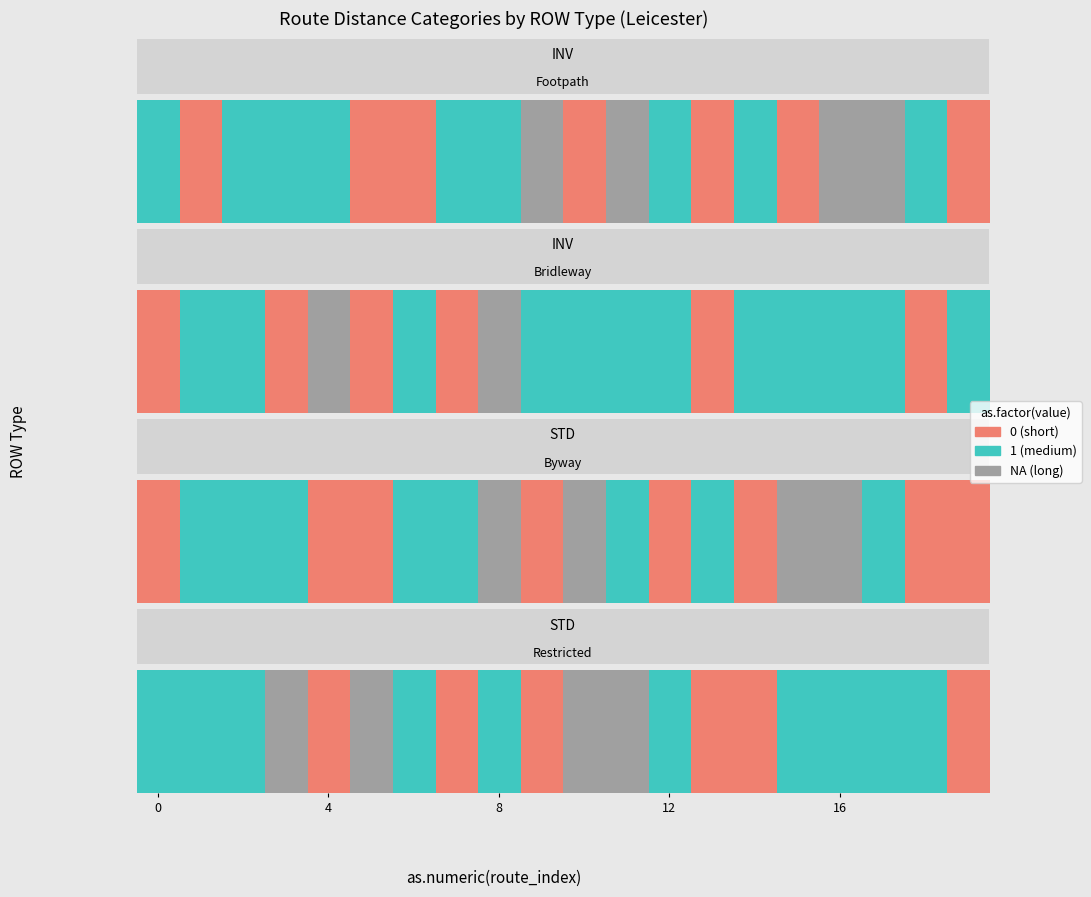

What is the change in value from 7 to 15?

+1